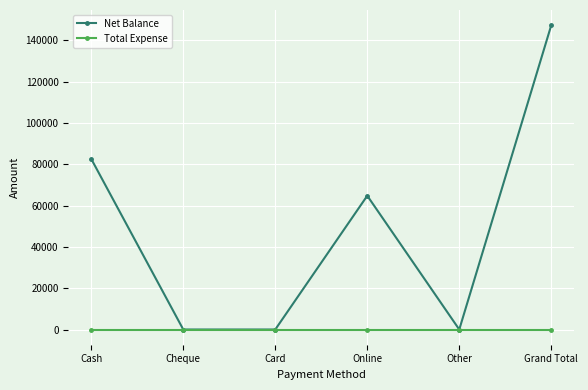

What is the difference between the maximum and minimum values in the Net Balance series?

147400